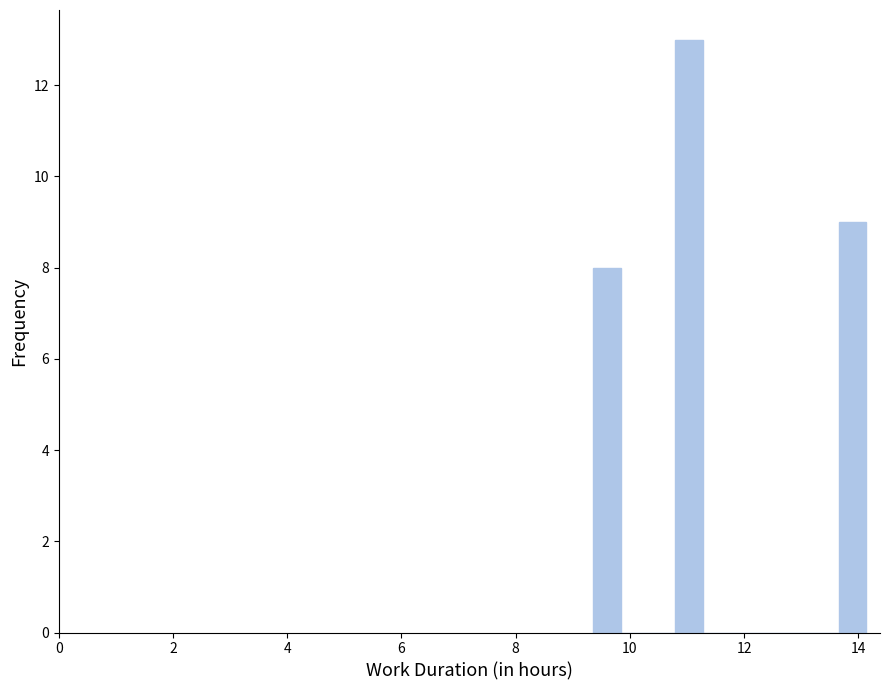

Around what value on the x-axis is the tallest bar? Give the approximate position of its centre, as read against the axis.

11.0